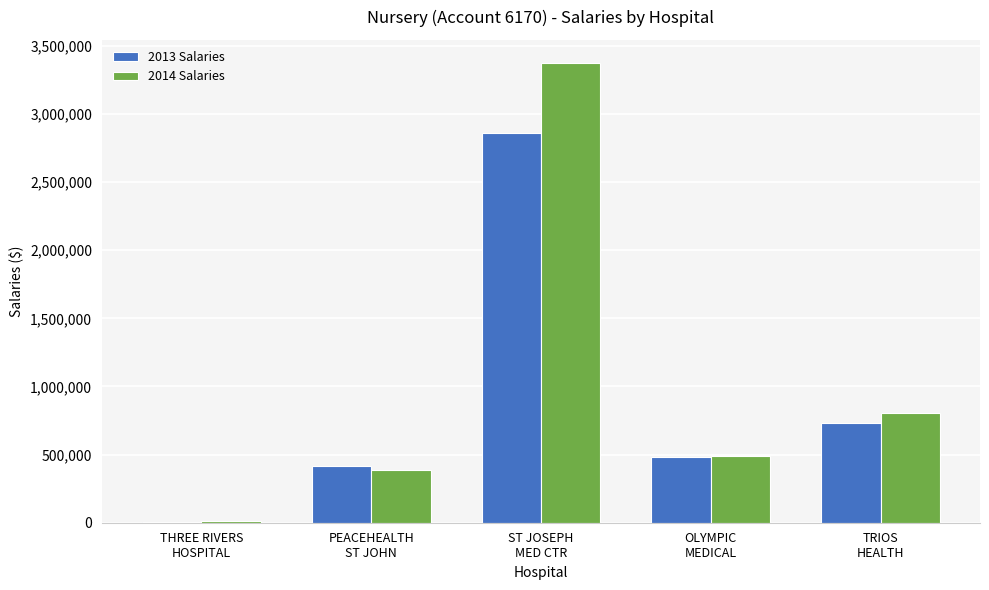

What is the maximum value shown in the chart?

3374364